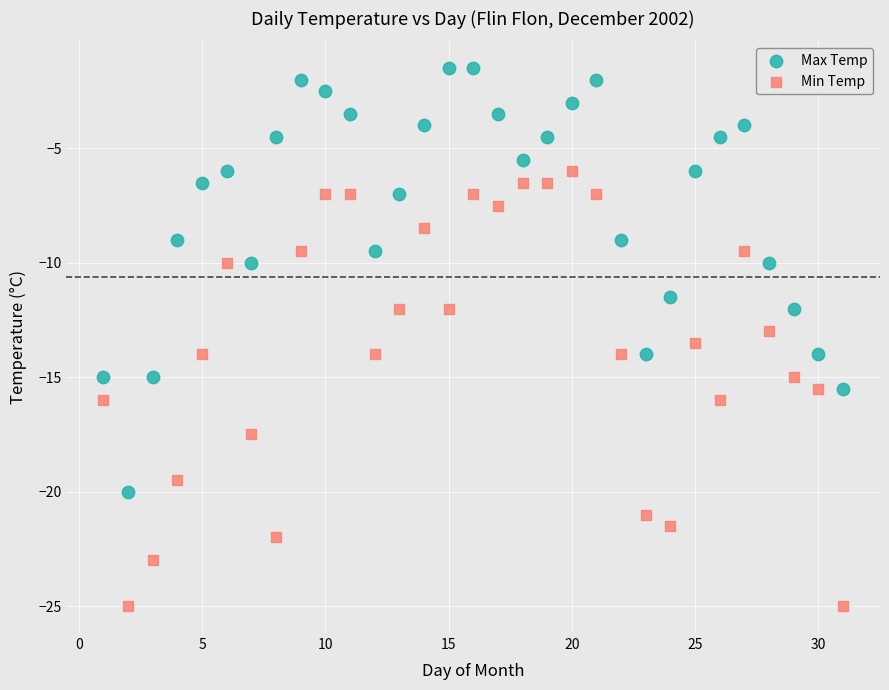

Across all data points, what is the range of Y values (max minus min)?

23.5